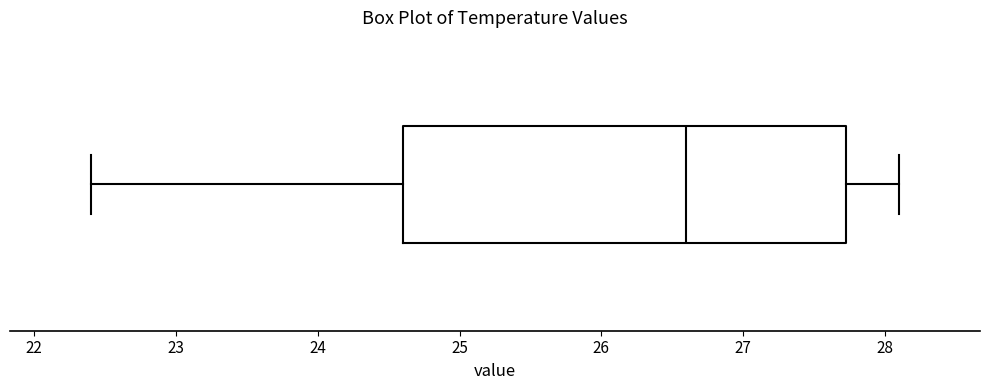

Read this box plot against the x-axis: the position of the median line, the range covered by the box, and the ends of both whiskers. The values are not printed on the chart, so give them approximately, as read against the axis.

median 26.6, box 24.6 to 27.7, whiskers 22.4 to 28.1